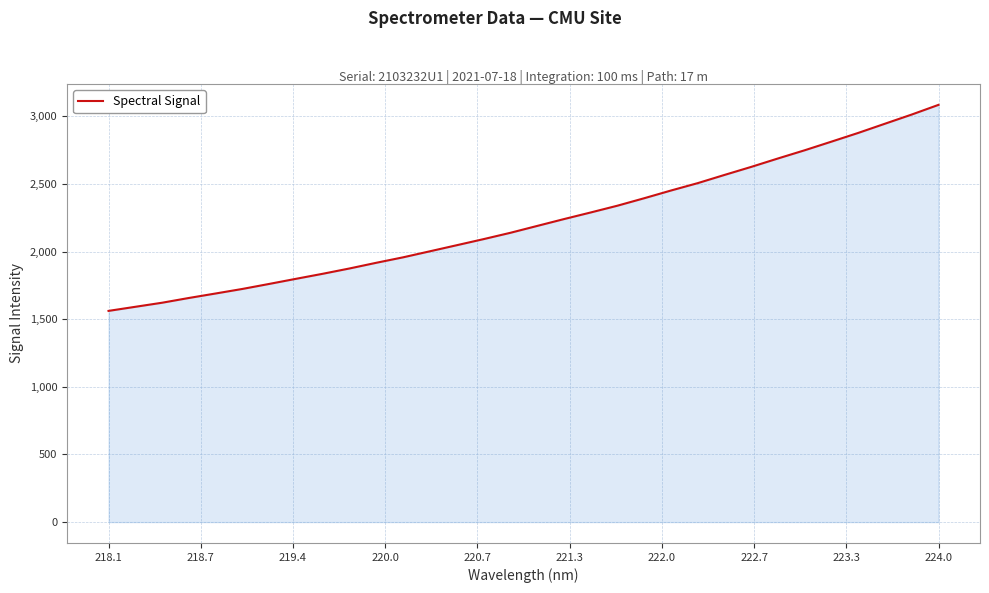

What is the difference between the maximum and minimum values?

1522.7